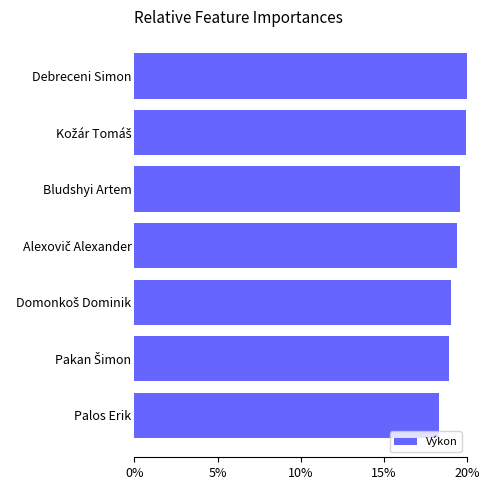

What is the difference between the maximum and minimum values?

1.7